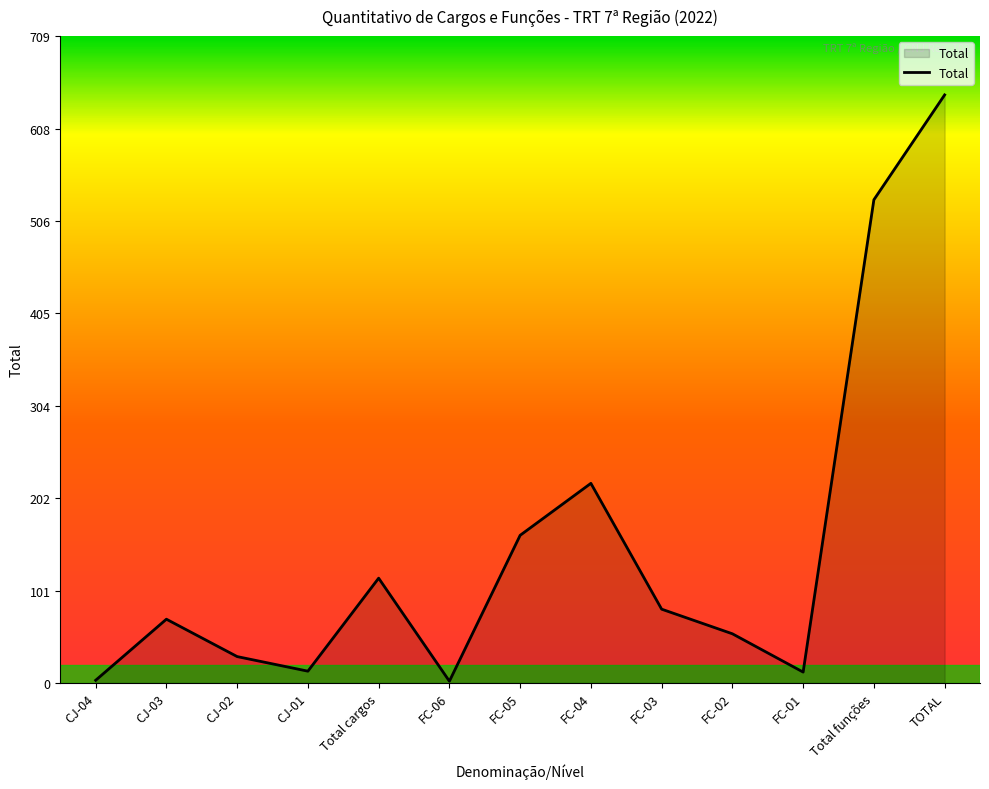

At which category does the chart reach its peak across all series?

TOTAL